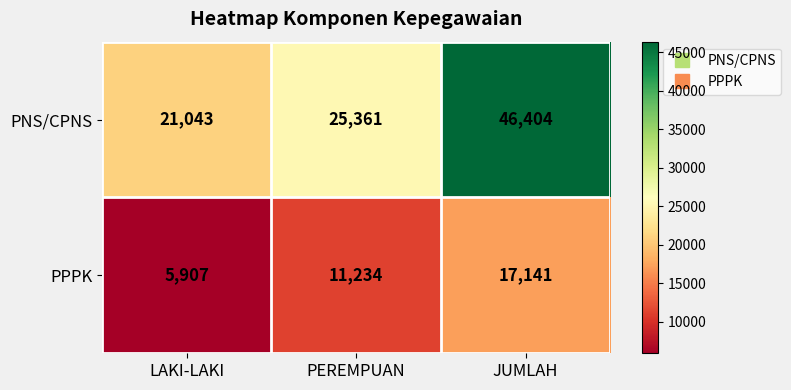

At how many categories does at least one series exceed 17130?

3